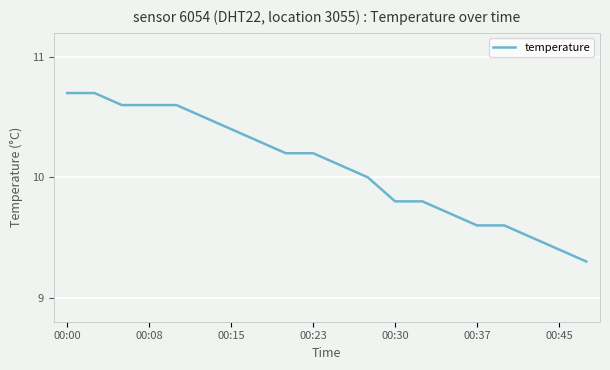

What is the greatest value displayed?

10.7